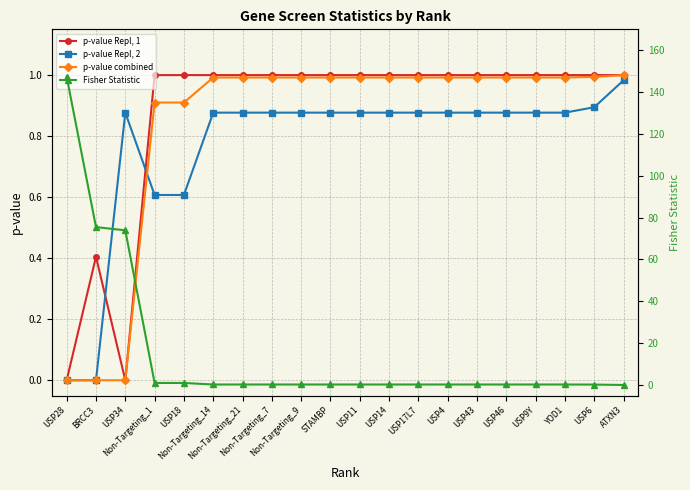

Reading left to right, extract all data points from this chart.

p-value Repl, 1: 0.0	0.4	0.0	1.0	1.0	1.0	1.0	1.0	1.0	1.0	1.0	1.0	1.0	1.0	1.0	1.0	1.0	1.0	1.0	1.0
p-value Repl, 2: 0.0	0.0	0.9	0.6	0.6	0.9	0.9	0.9	0.9	0.9	0.9	0.9	0.9	0.9	0.9	0.9	0.9	0.9	0.9	1.0
p-value combined: 0.0	0.0	0.0	0.9	0.9	1.0	1.0	1.0	1.0	1.0	1.0	1.0	1.0	1.0	1.0	1.0	1.0	1.0	1.0	1.0
Fisher Statistic: 147.4	75.5	73.9	1.0	1.0	0.3	0.3	0.3	0.3	0.3	0.3	0.3	0.3	0.3	0.3	0.3	0.3	0.3	0.2	0.0